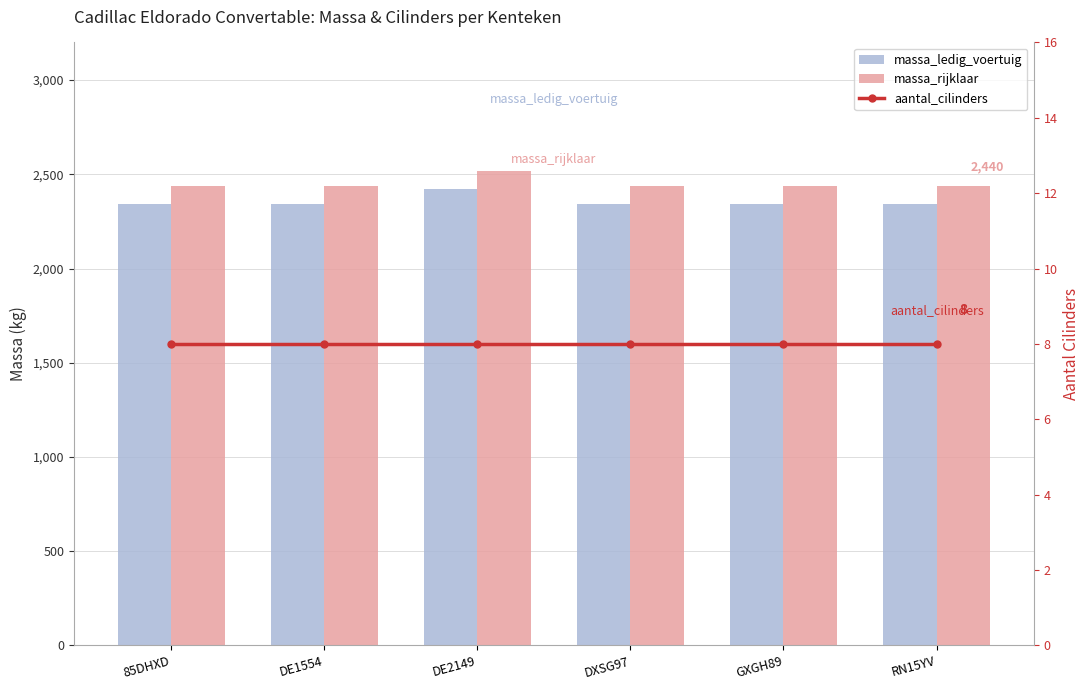

What position from the left is GXGH89?

5